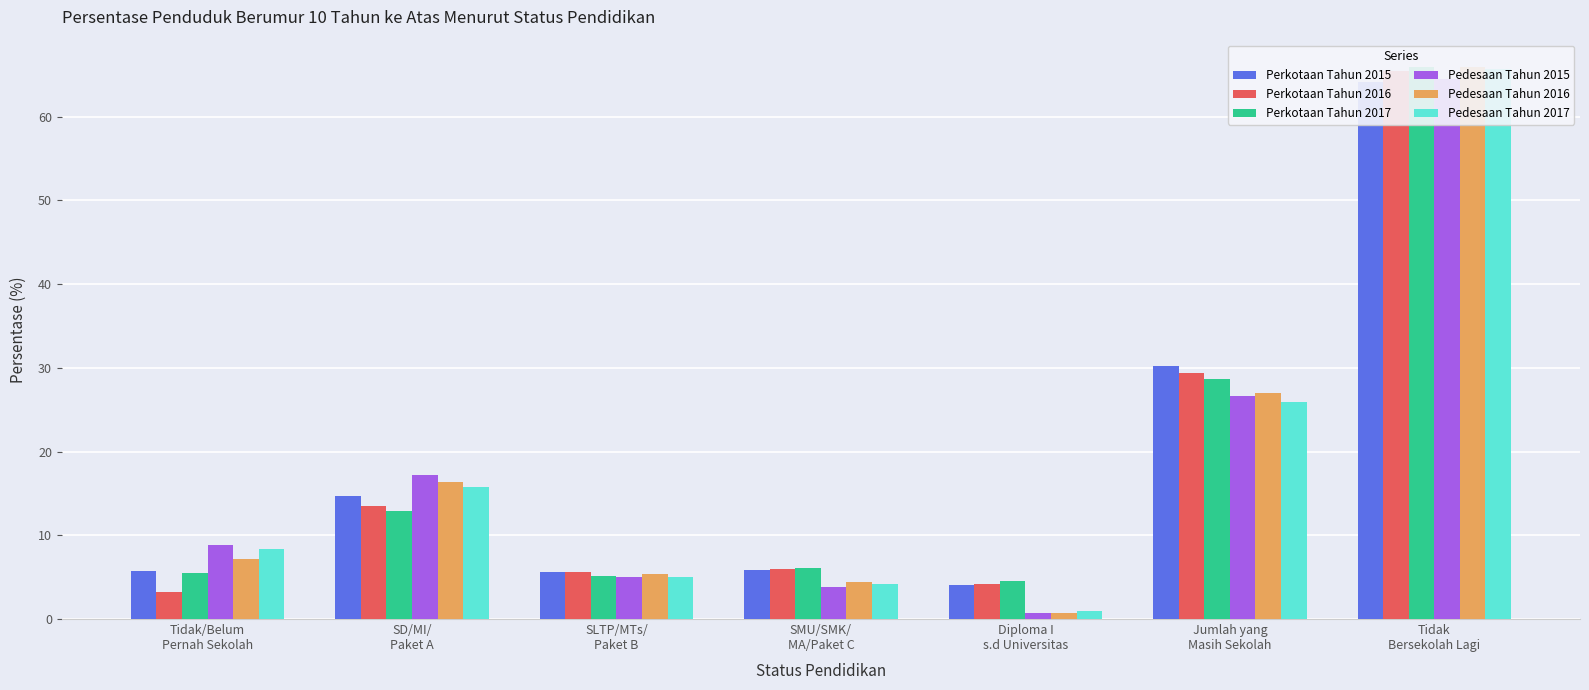

At which category does the chart reach its peak across all series?

Tidak
Bersekolah Lagi